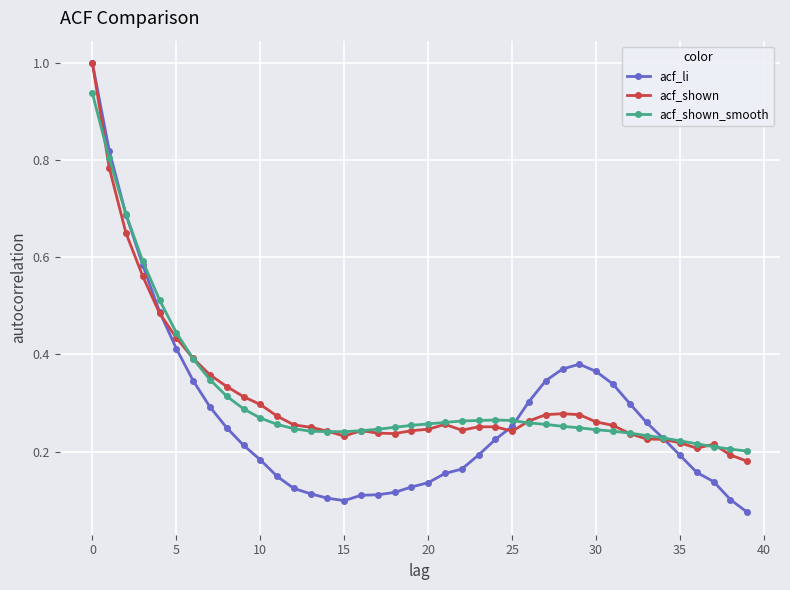

How many lines are shown in the chart?

3